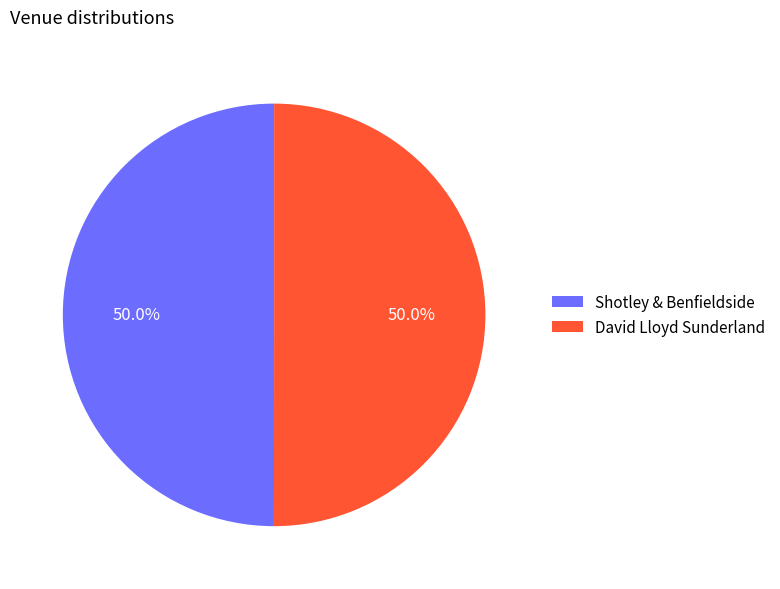

What percentage do Shotley & Benfieldside and David Lloyd Sunderland together represent?

100.0%